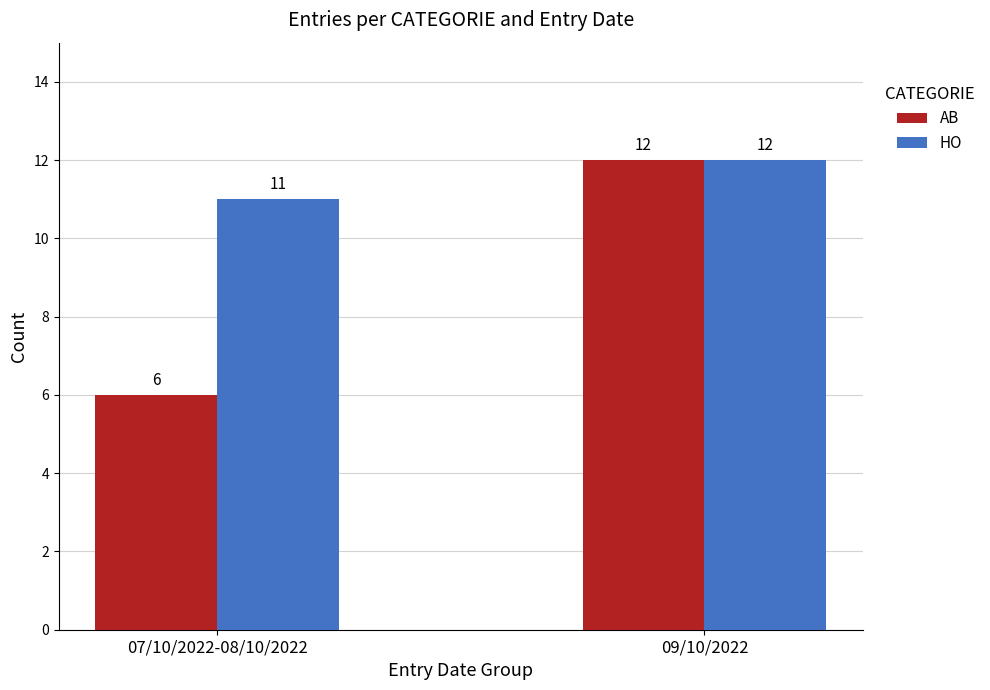

Which category has the lowest value in the AB series?

07/10/2022-08/10/2022